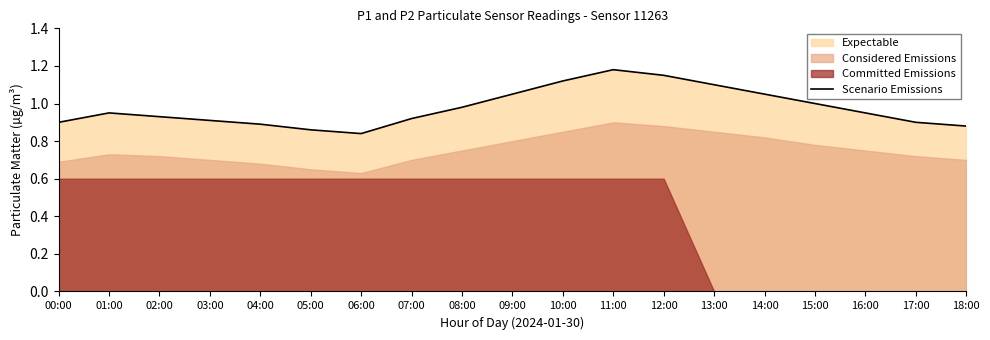

List the labels in order of value, largest first.

11:00, 12:00, 10:00, 13:00, 09:00, 14:00, 15:00, 08:00, 01:00, 16:00, 02:00, 07:00, 03:00, 00:00, 17:00, 04:00, 18:00, 05:00, 06:00